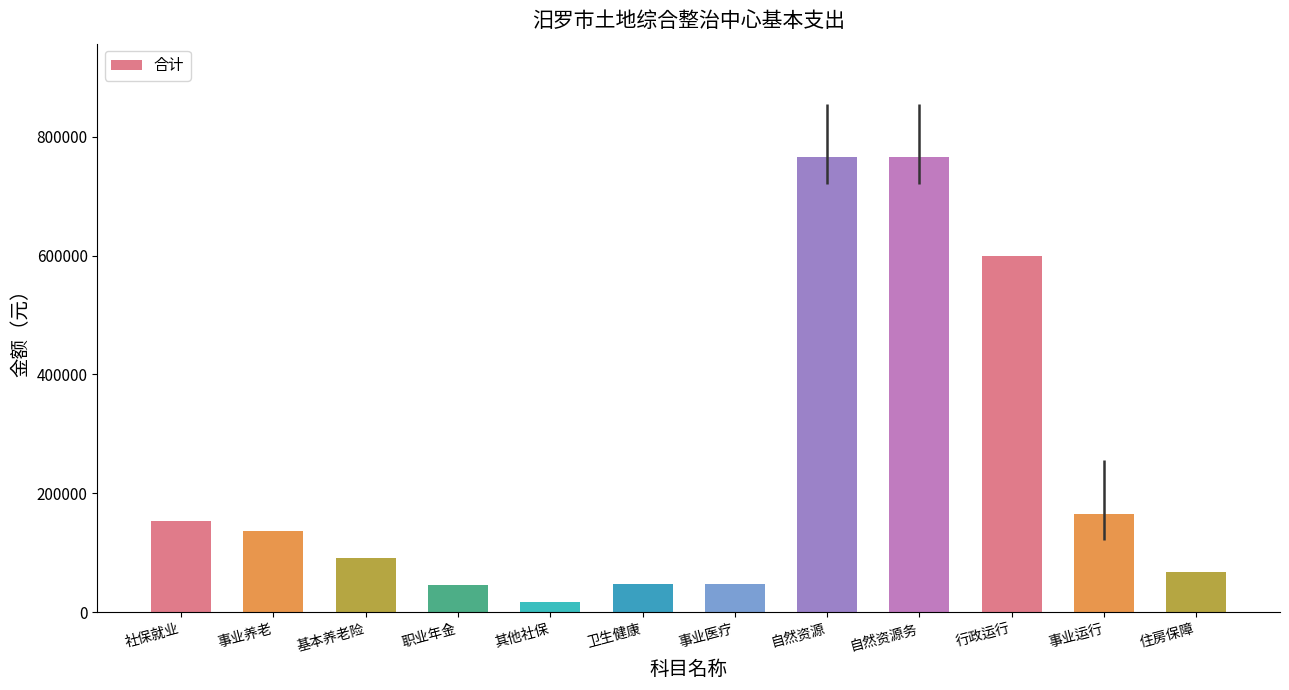

What value does the data have at 自然资源?

765040.3